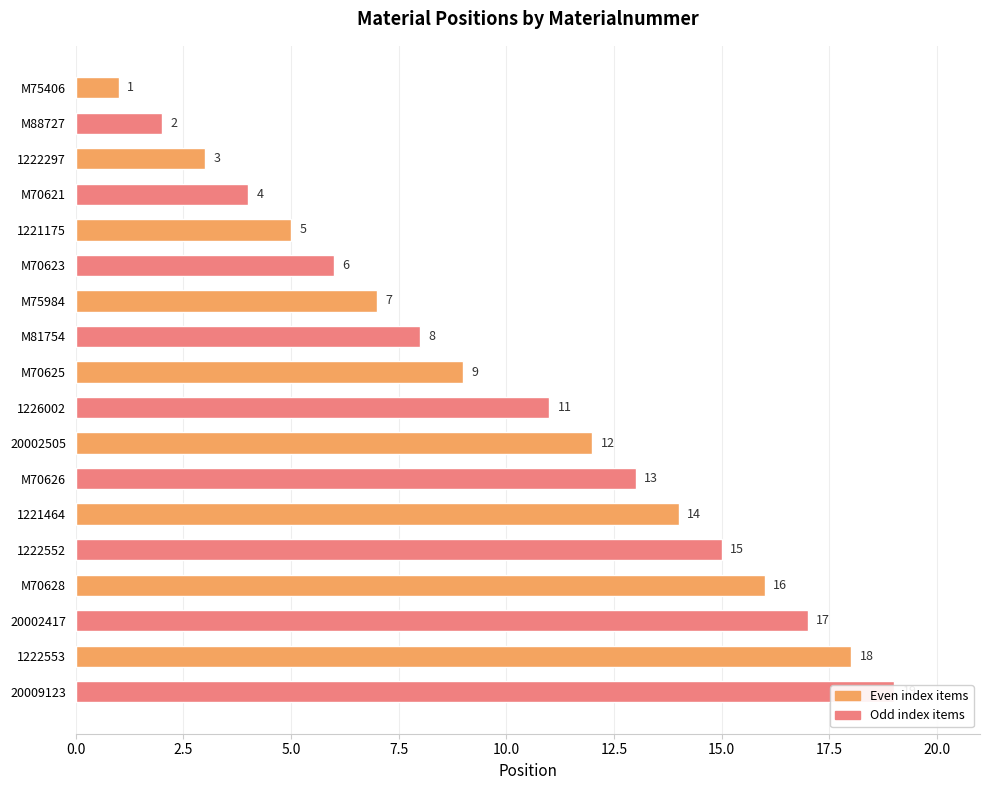

What is the greatest value displayed?

19